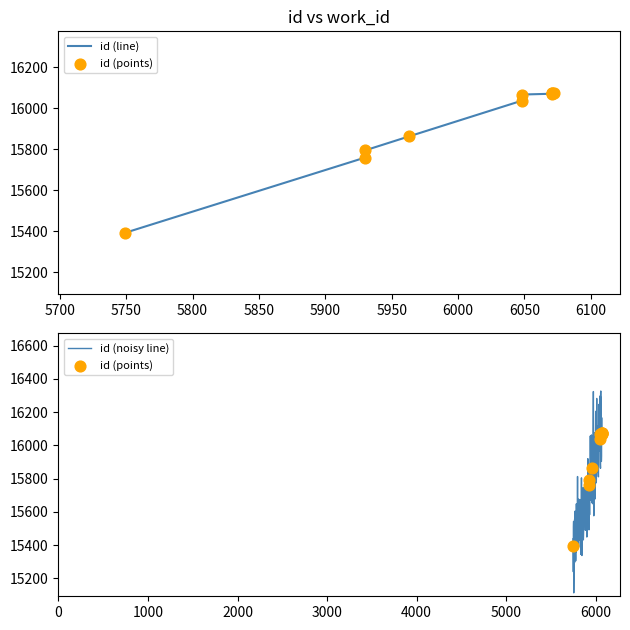

At which category is the sum across all series the highest?

6072